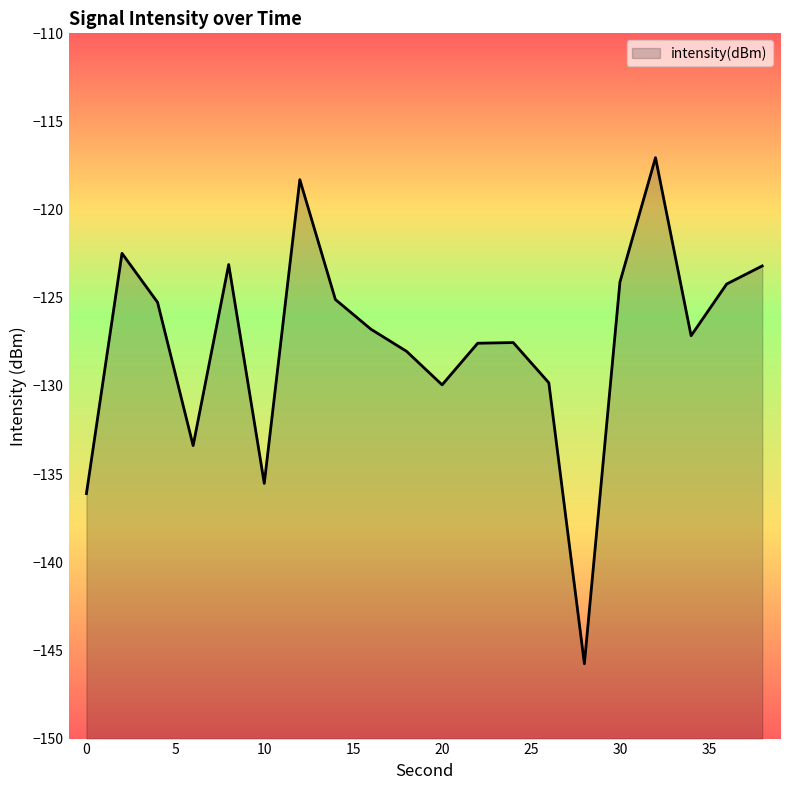

What is the sum of the values at 28 and 36?

-270.0